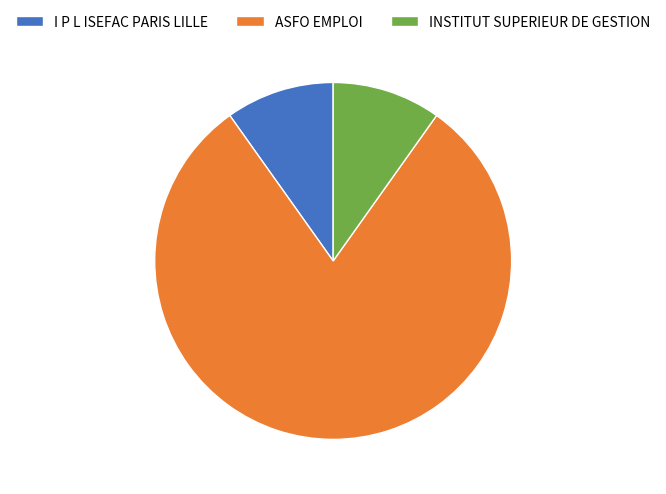

Is the sum of INSTITUT SUPERIEUR DE GESTION and ASFO EMPLOI greater than half?

Yes